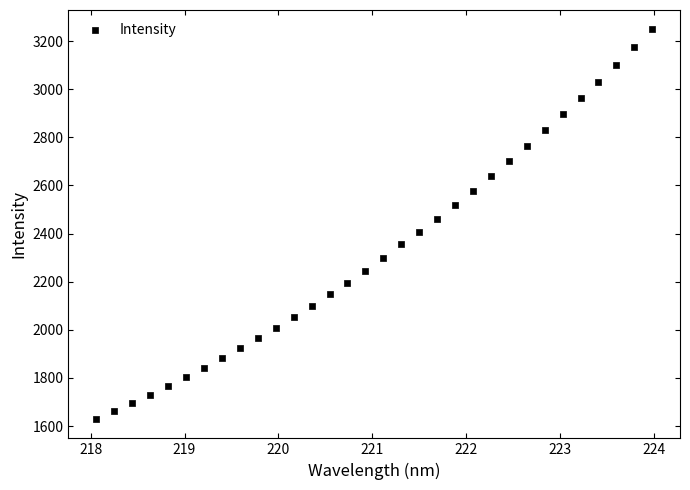

What is the range of Y values (max minus min)?

1618.8